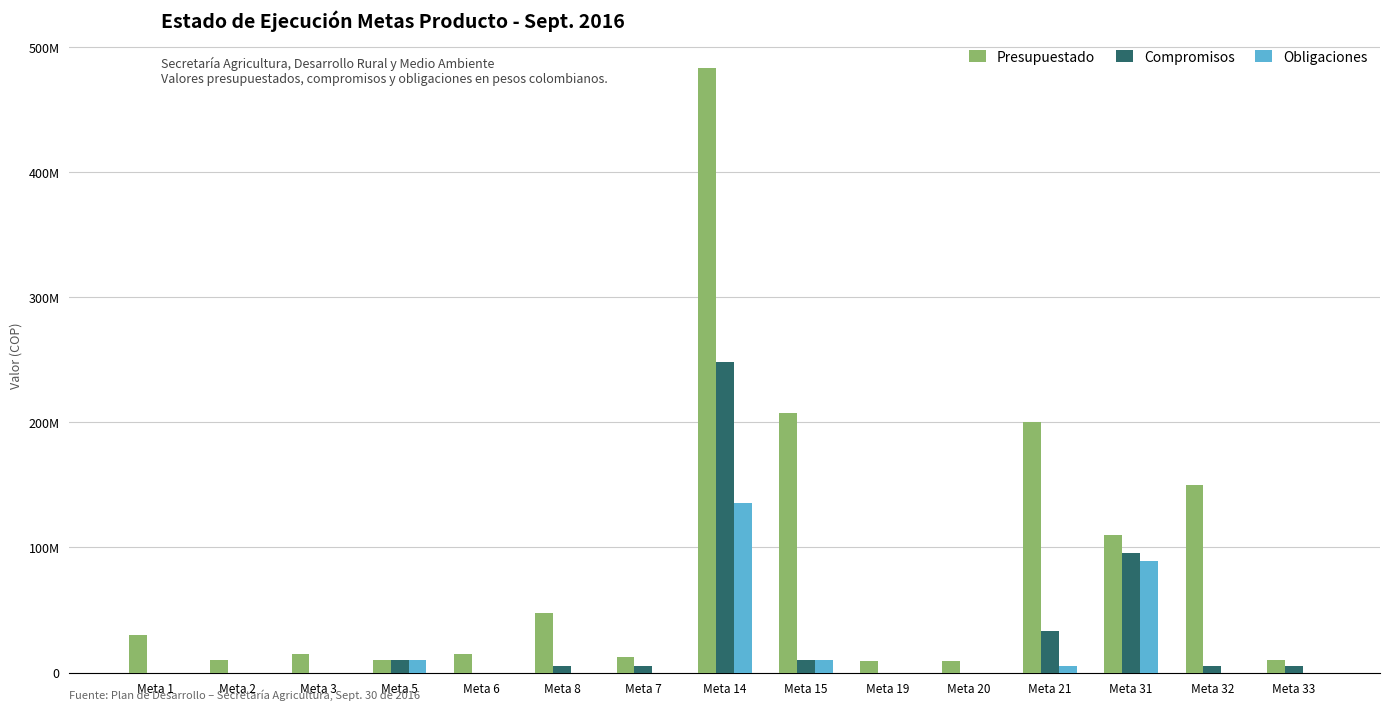

Where does the Compromisos series first go above 5226667?

Meta 5